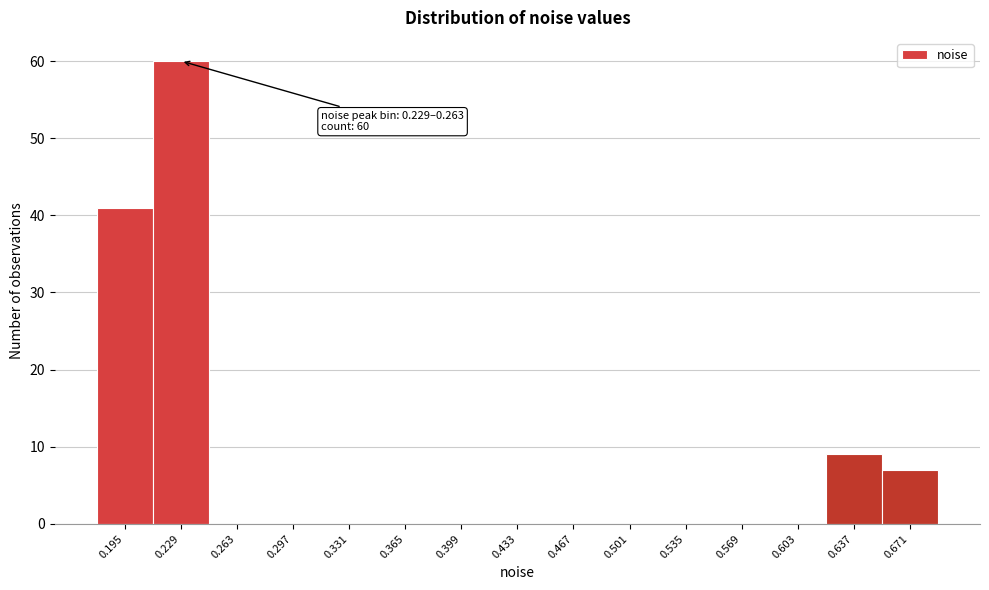

Reading right to left, transcribe all the data shown in this chart.

0.671=7	0.637=9	0.603=0	0.569=0	0.535=0	0.501=0	0.467=0	0.433=0	0.399=0	0.365=0	0.331=0	0.297=0	0.263=0	0.229=60	0.195=41